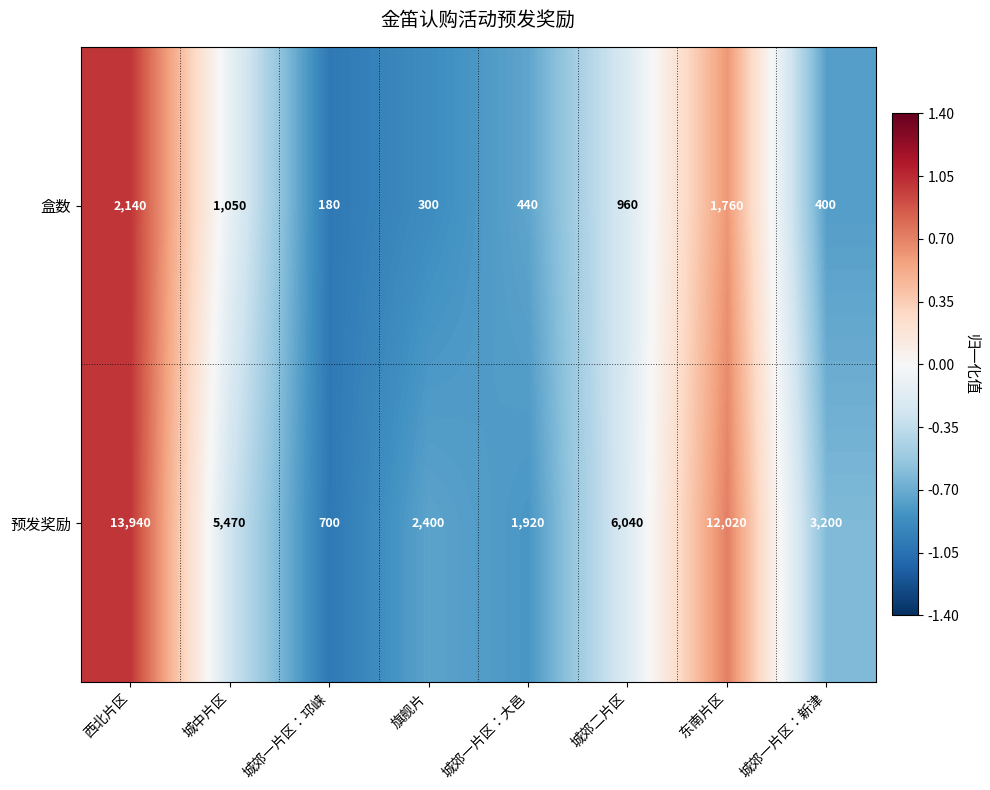

The 预发奖励 series shows 1440 at 旗舰片. True or false?

False